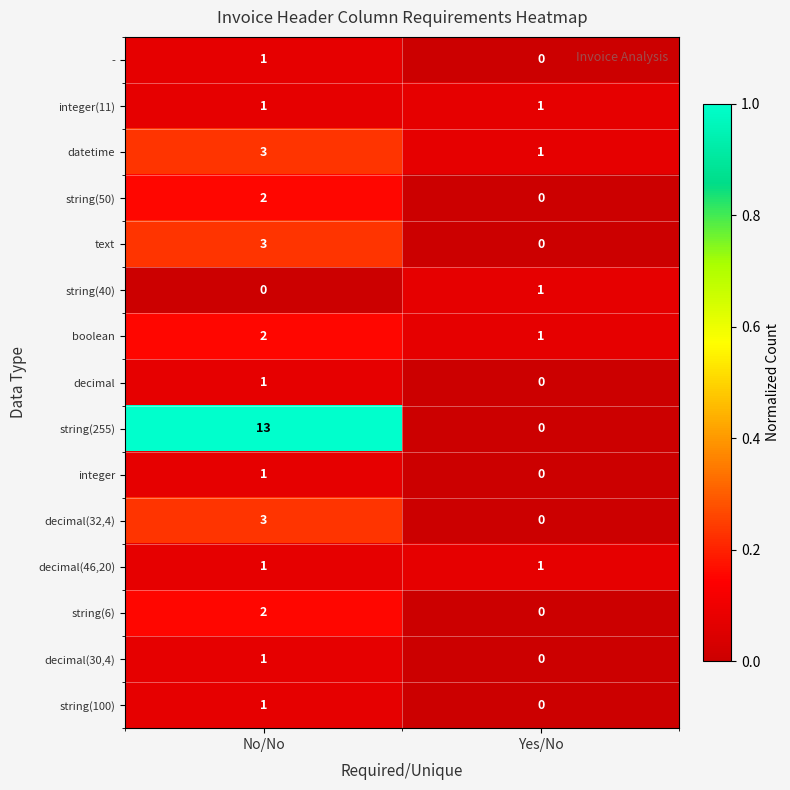

List the labels in order of string(40) value, smallest first.

No/No, Yes/No